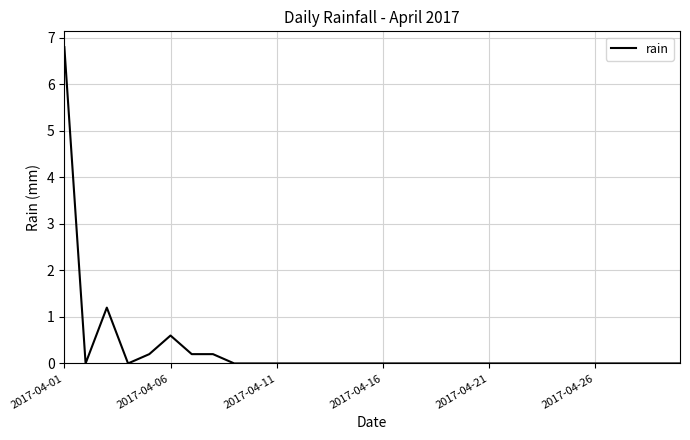

What is the difference between the maximum and minimum values?

6.8